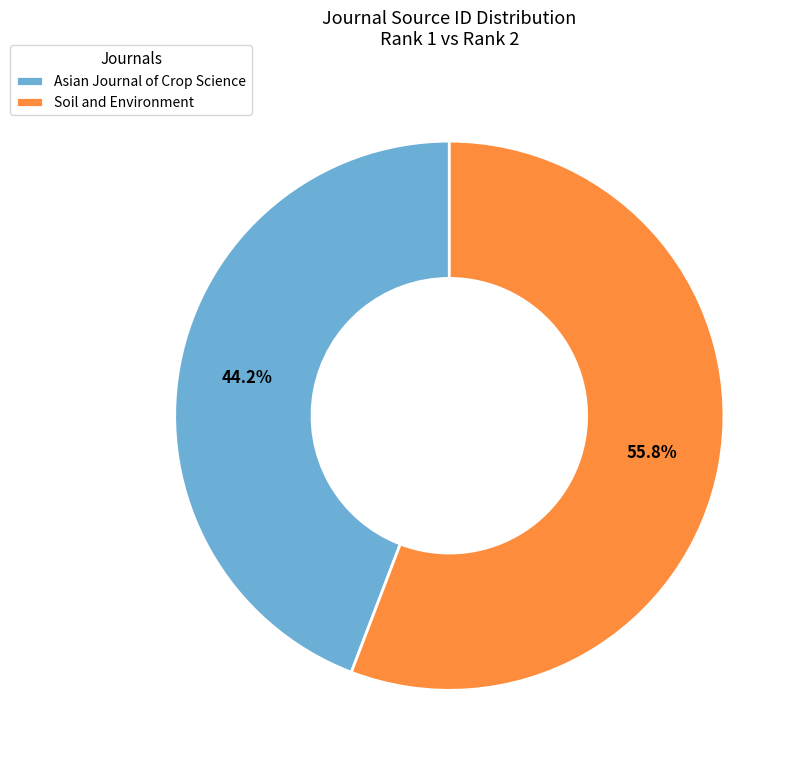

How many slices are in this pie chart?

2